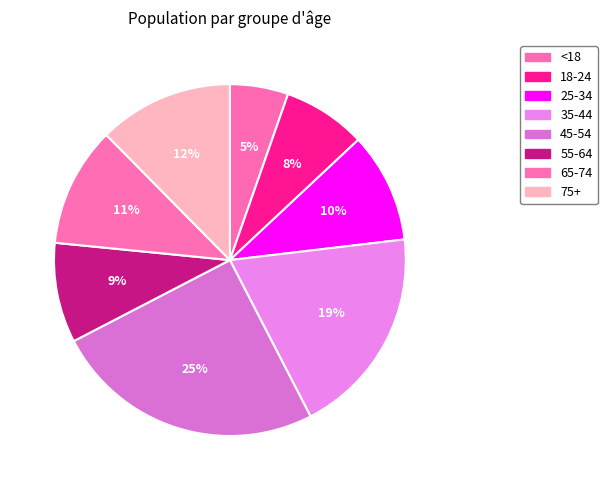

The 75+ slice represents 1% of the pie. True or false?

False